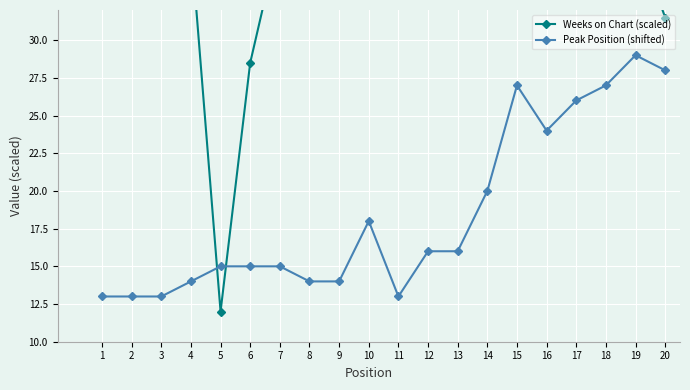

How many distinct data groups are displayed?

2